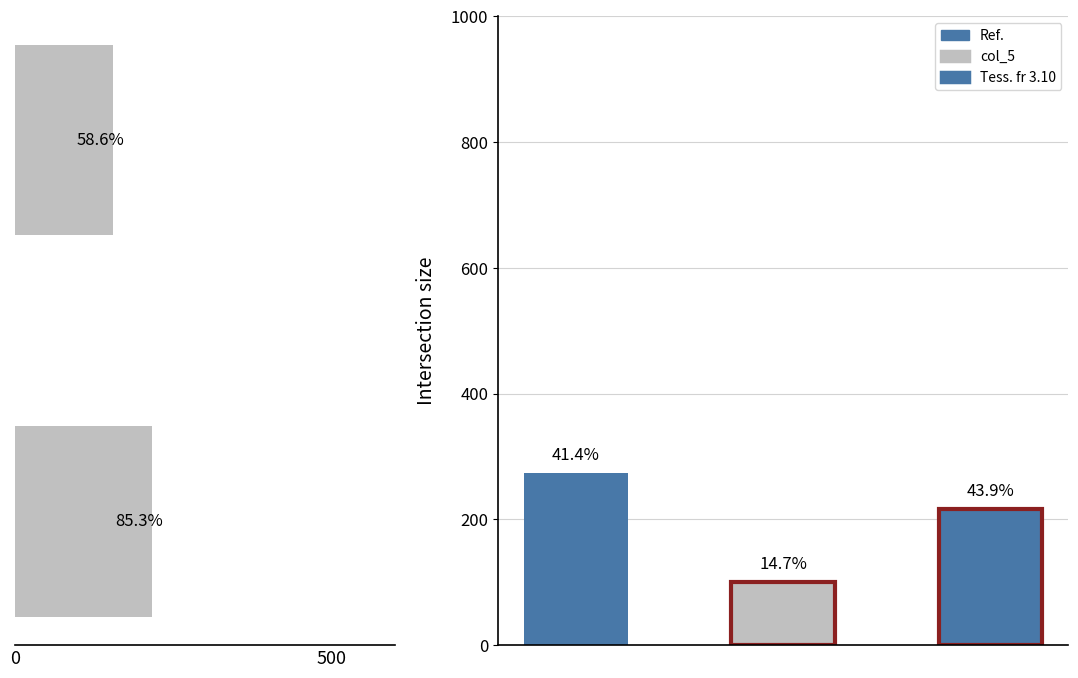

Is it true that the value at 500 is 216?

True